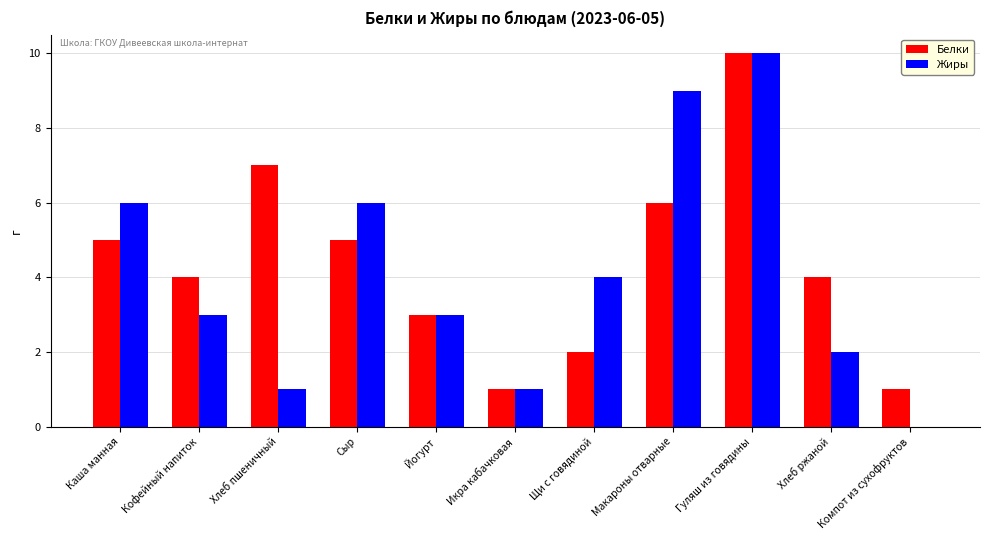

What is the sum of the Жиры values at Макароны отварные and Кофейный напиток?

12